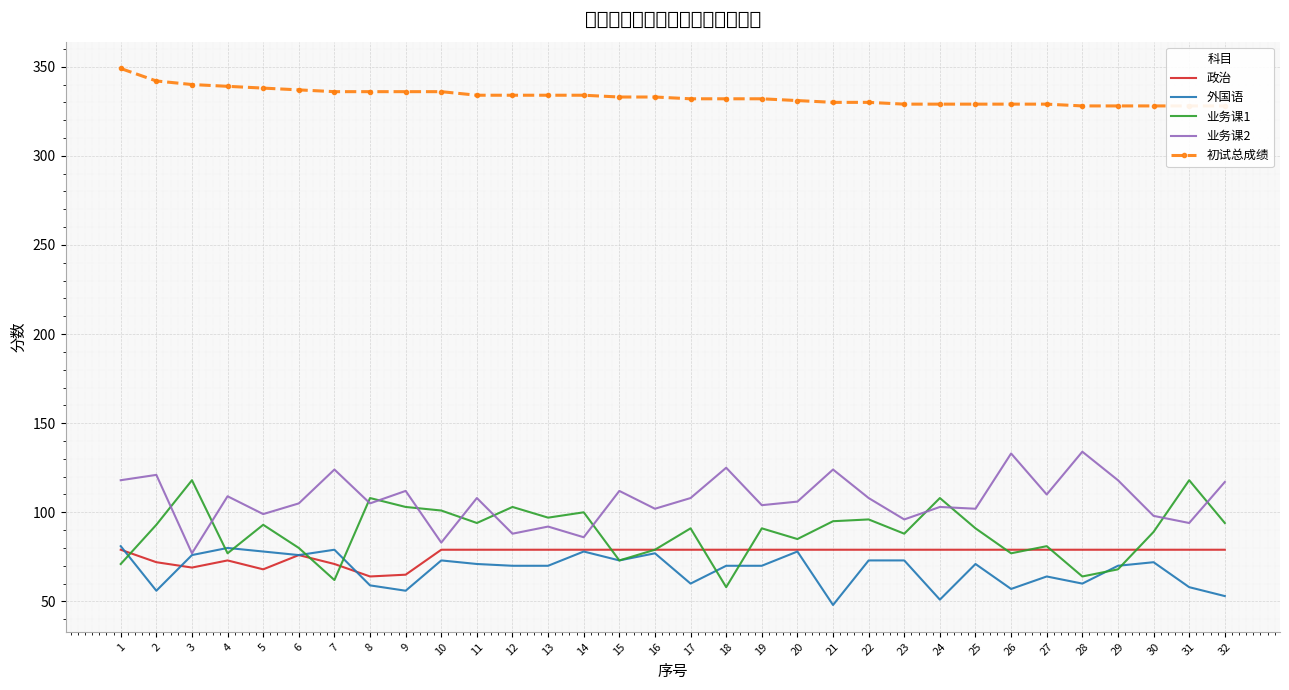

True or false: 业务课1 has more than 2 points higher than both neighbors.

True